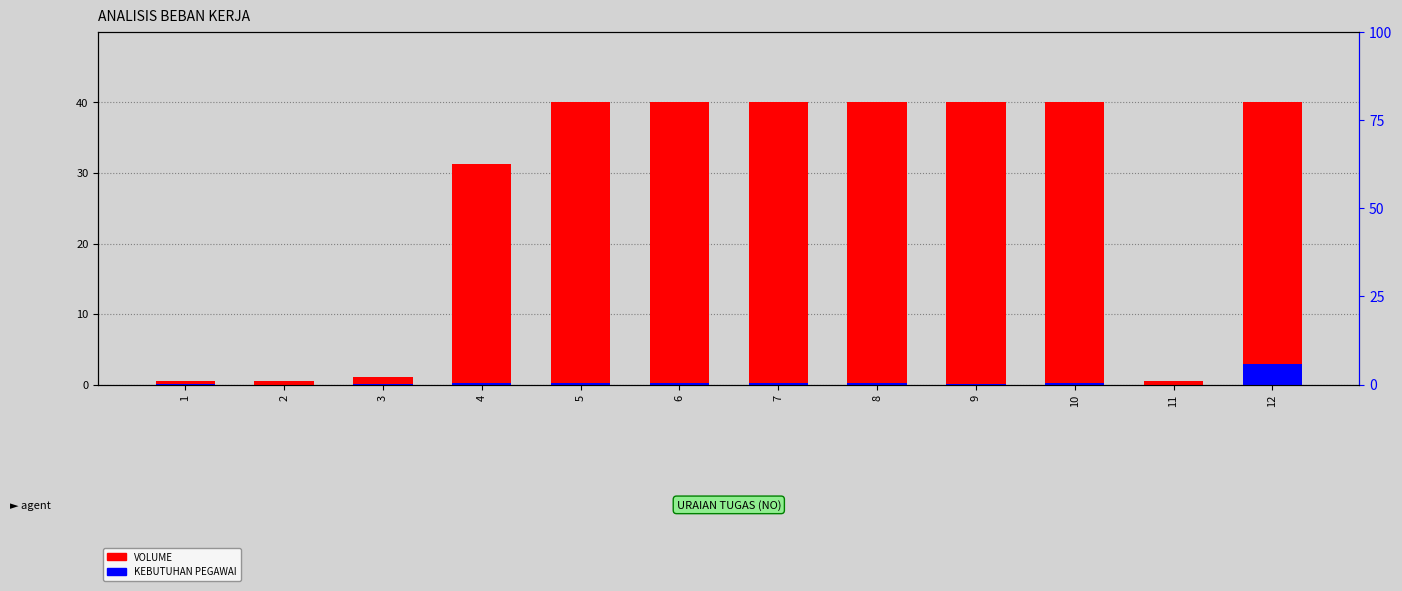

What is the difference between the second highest and second lowest values in the KEBUTUHAN PEGAWAI series?

0.2